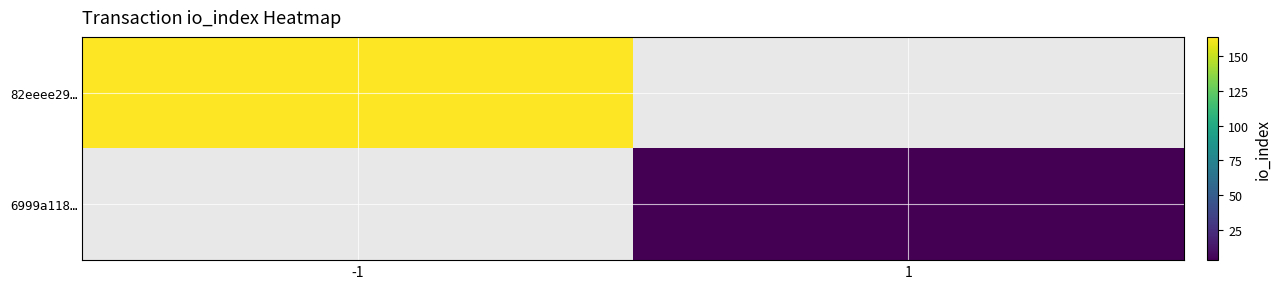

At how many categories does at least one series exceed 107?

1